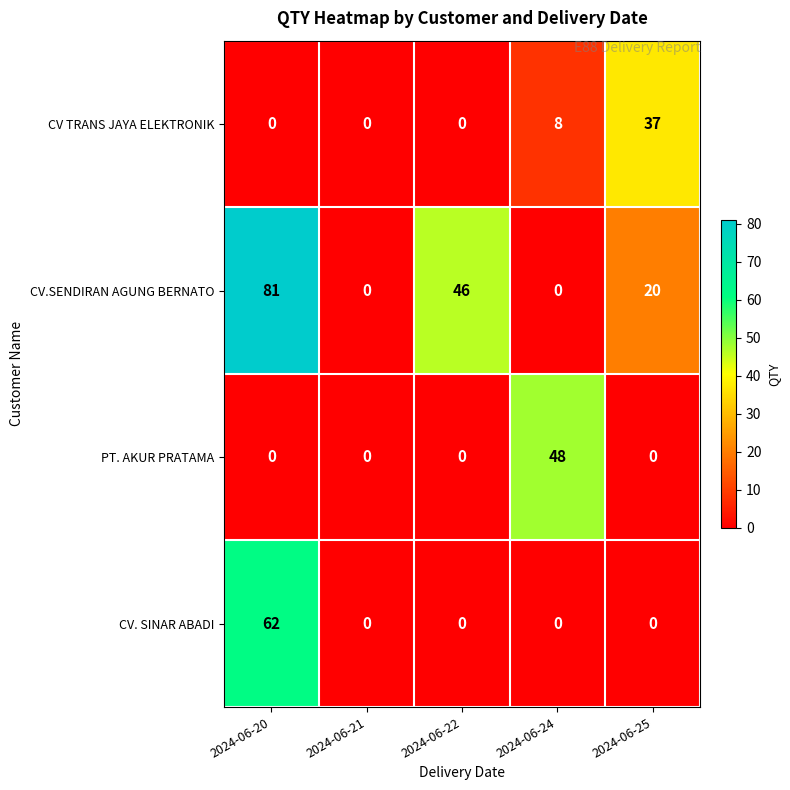

Reading left to right, what are all the values shown in this chart?

CV TRANS JAYA ELEKTRONIK: 0	0	0	8	37
CV.SENDIRAN AGUNG BERNATO: 81	0	46	0	20
PT. AKUR PRATAMA: 0	0	0	48	0
CV. SINAR ABADI: 62	0	0	0	0